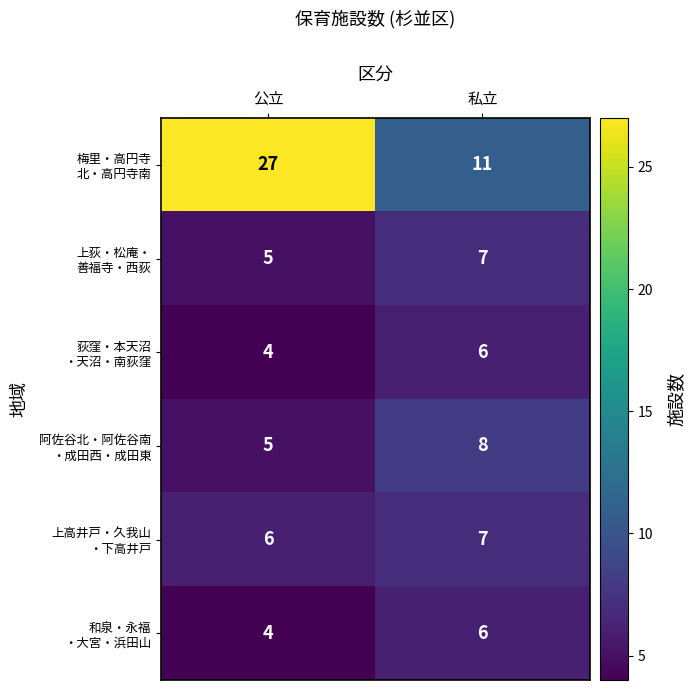

At which category does the chart reach its peak across all series?

公立